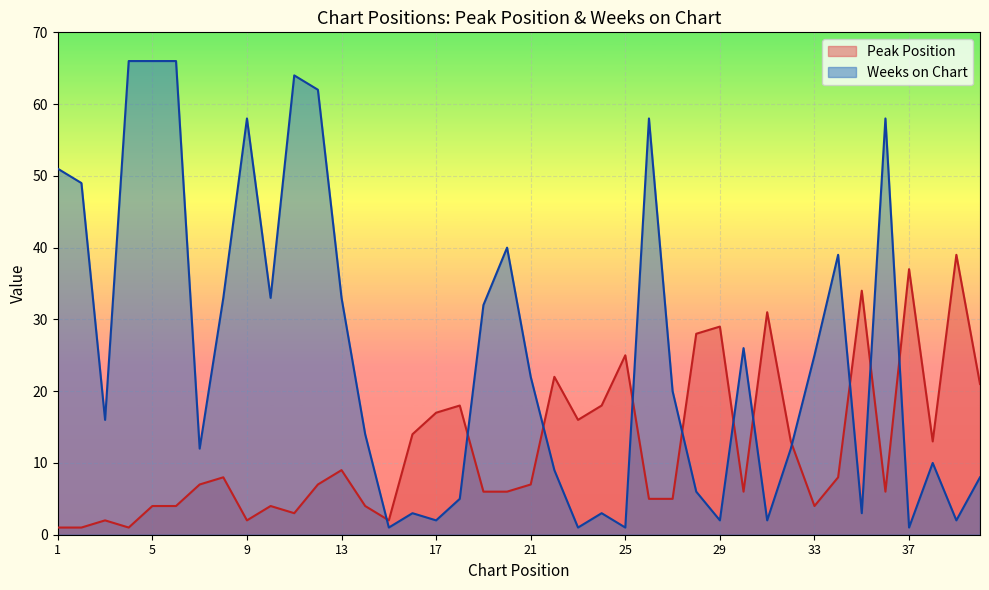

Rank the series by their maximum value, from highest to lowest.

Weeks on Chart, Peak Position